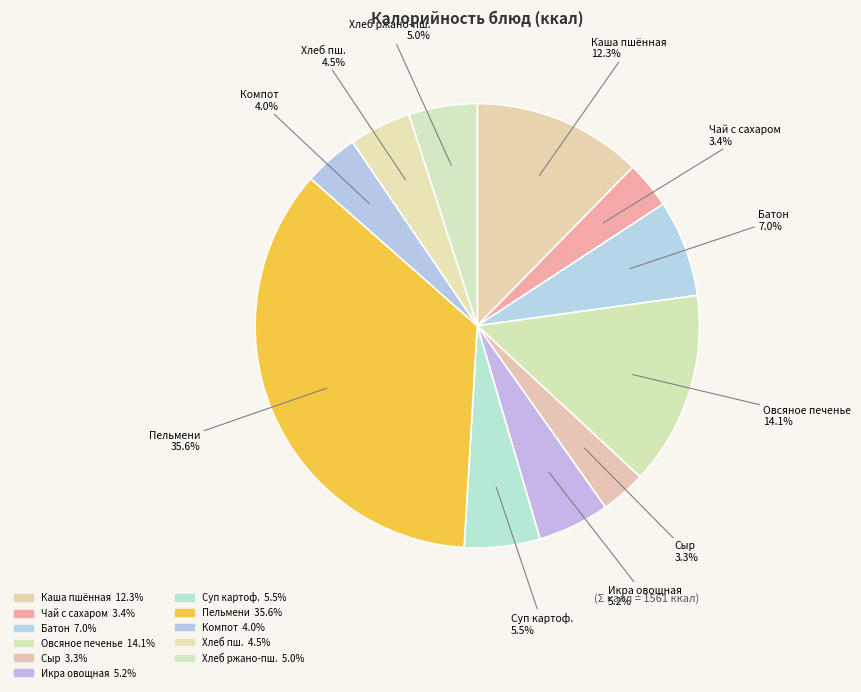

Count the number of slices in the pie.

11